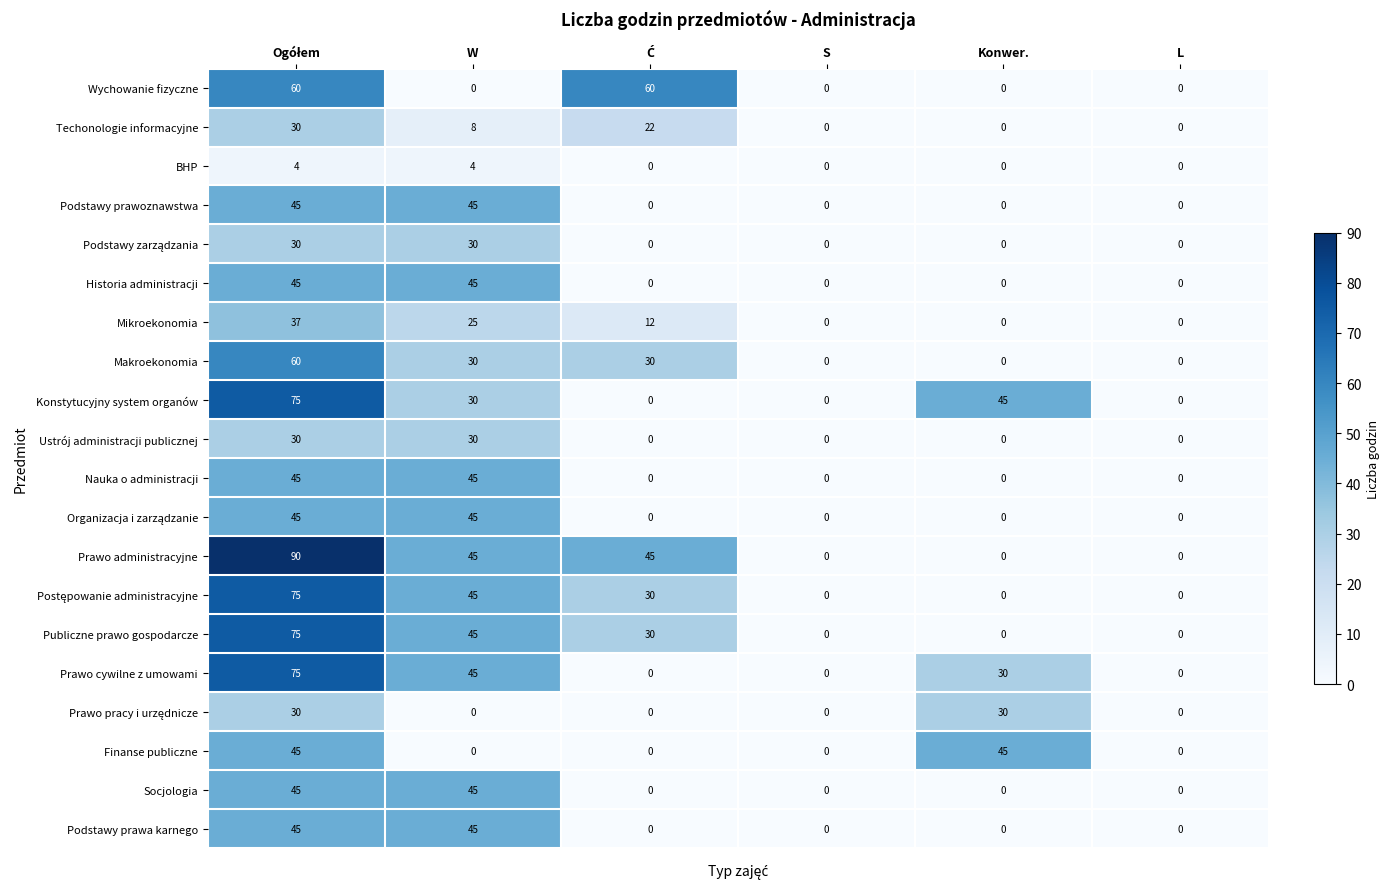

Which series has the largest total across all categories?

Prawo administracyjne